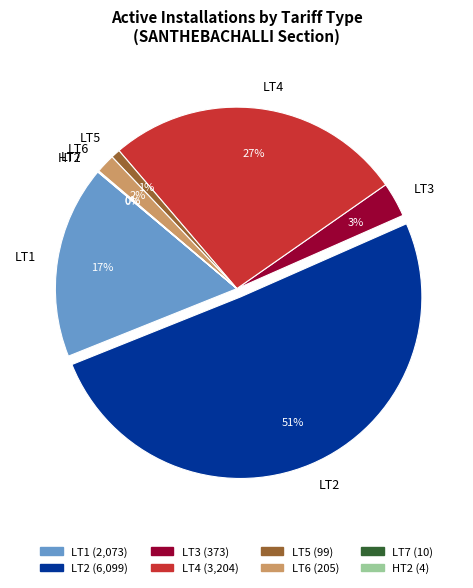

Which has a higher value, LT4 or LT5?

LT4